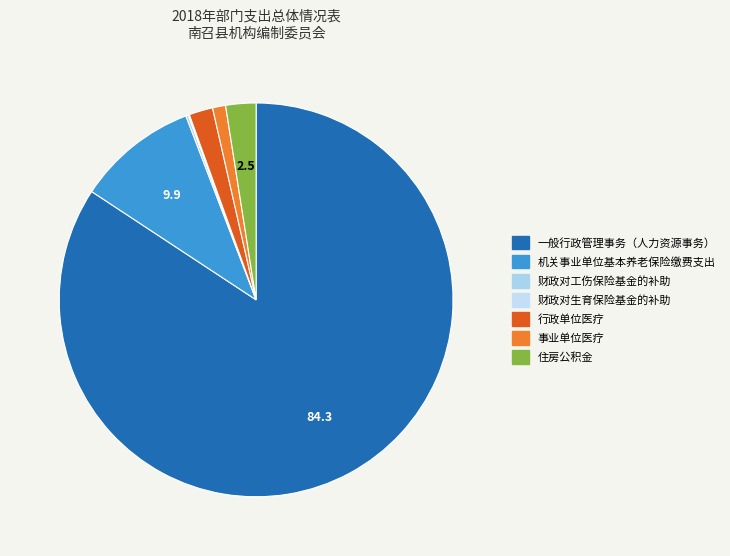

The 行政单位医疗 slice represents 14% of the pie. True or false?

False